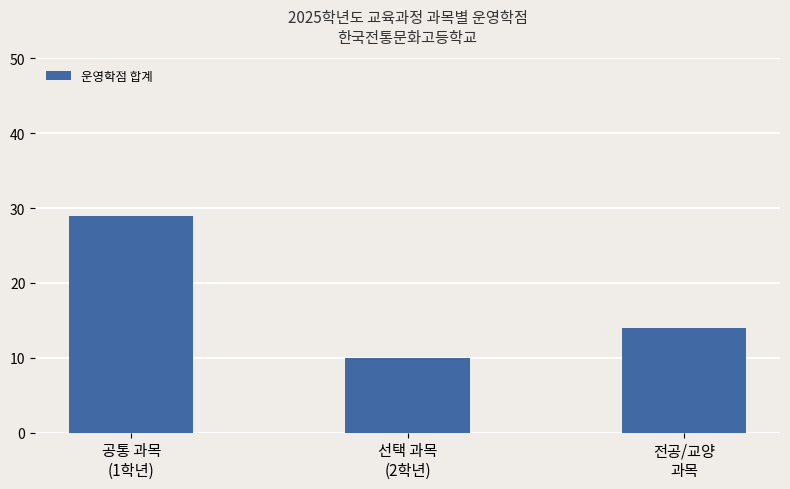

What is the sum of the values at 선택 과목
(2학년) and 전공/교양
과목?

24